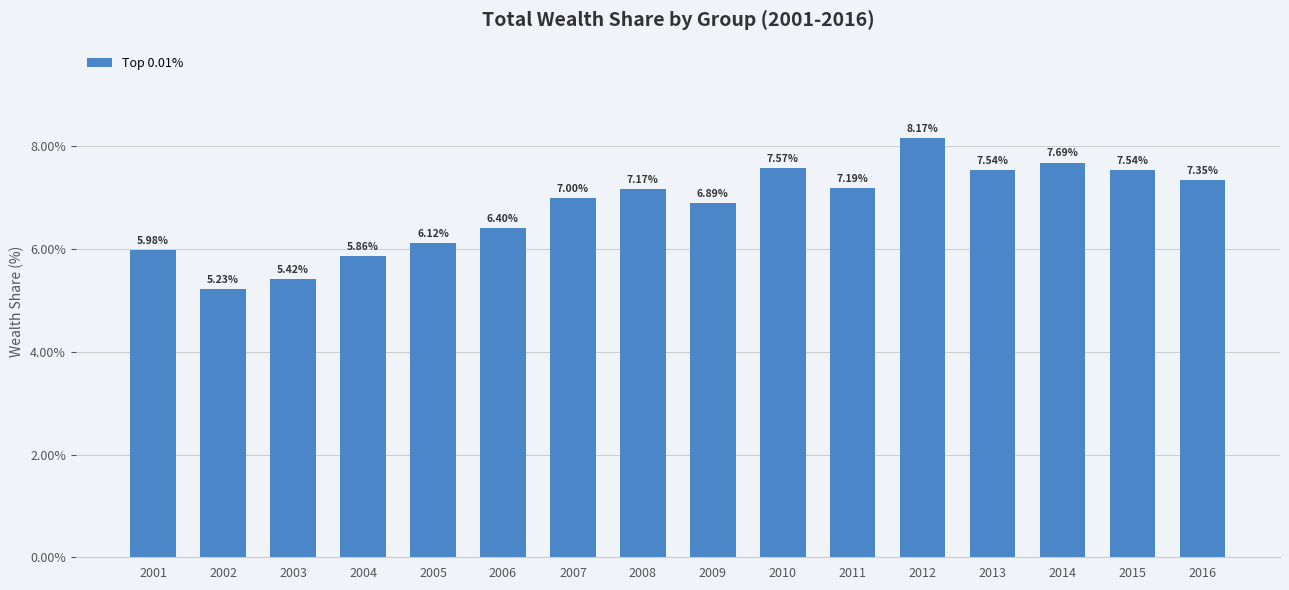

What is the sum of the values at 2007 and 2012?

15.2